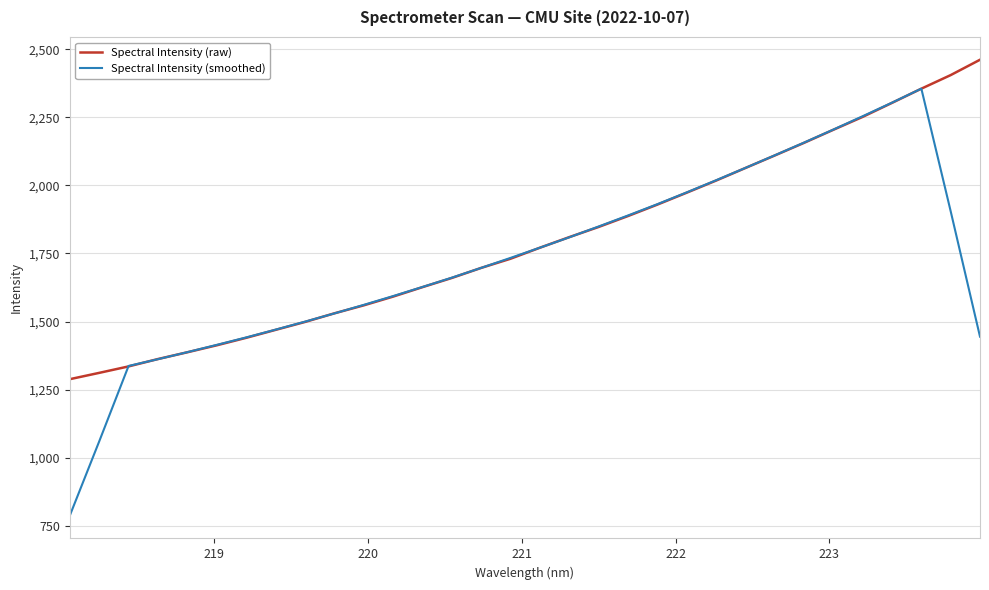

Which series has the largest range (max minus min)?

Spectral Intensity (smoothed)